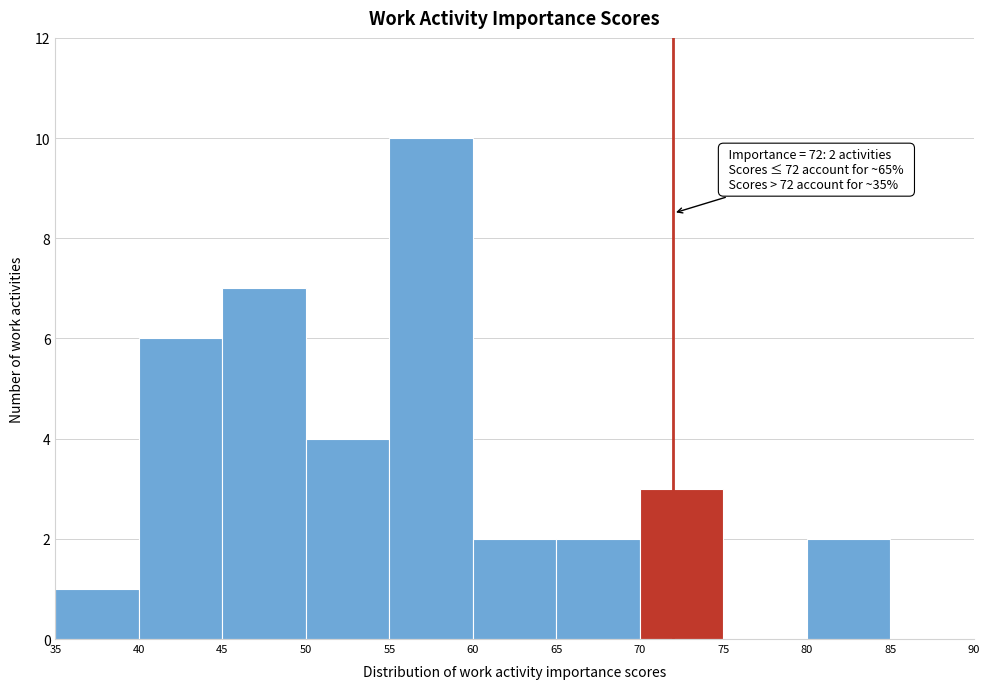

Which range on the x-axis has the tallest bar?

55 to 60